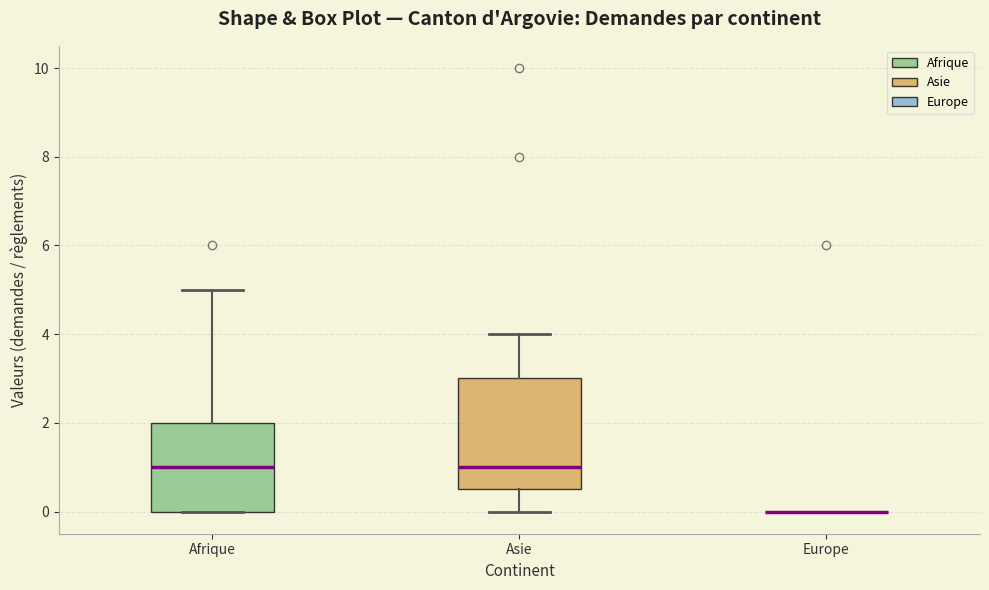

Reading left to right, read every box against the y-axis: the position of its median line, the range the box covers, and the ends of its whiskers. The values are not printed on the chart, so give them approximately, as read against the axis.

Afrique: median 1.0, box 0.0 to 2.0, whiskers 0.0 to 5.0
Asie: median 1.0, box 0.6 to 3.0, whiskers 0.0 to 4.0
Europe: box collapsed to a line at 0.0, whiskers 0.0 to 0.0